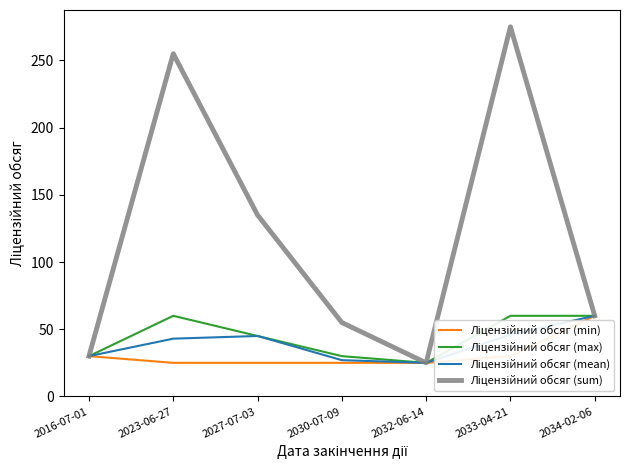

How many interior local peaks does the Ліцензійний обсяг (sum) series have?

2